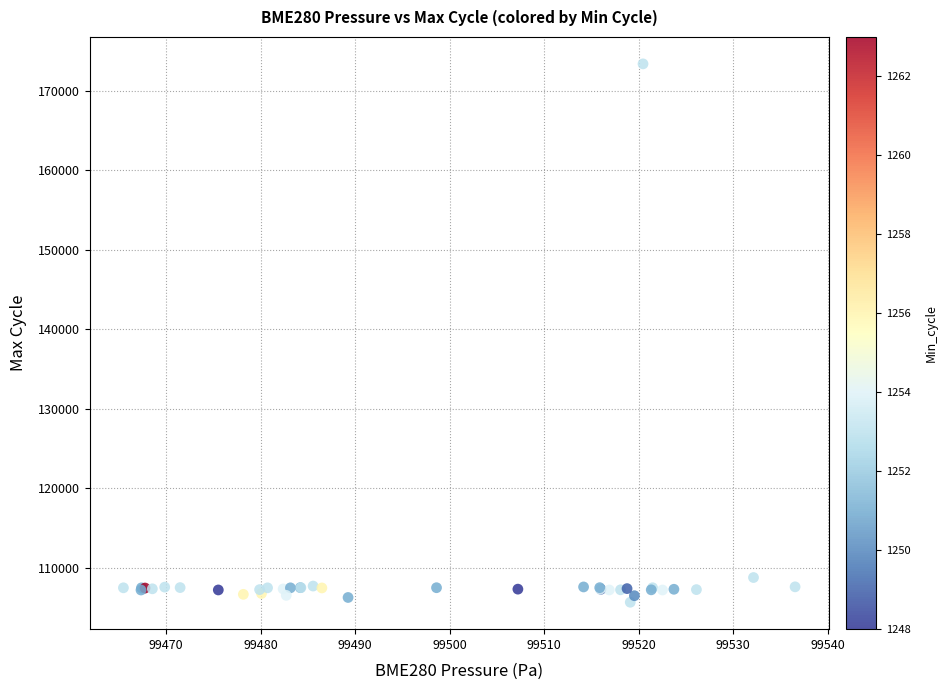

What Y value in the scatter plot is closest to 139543?

108793